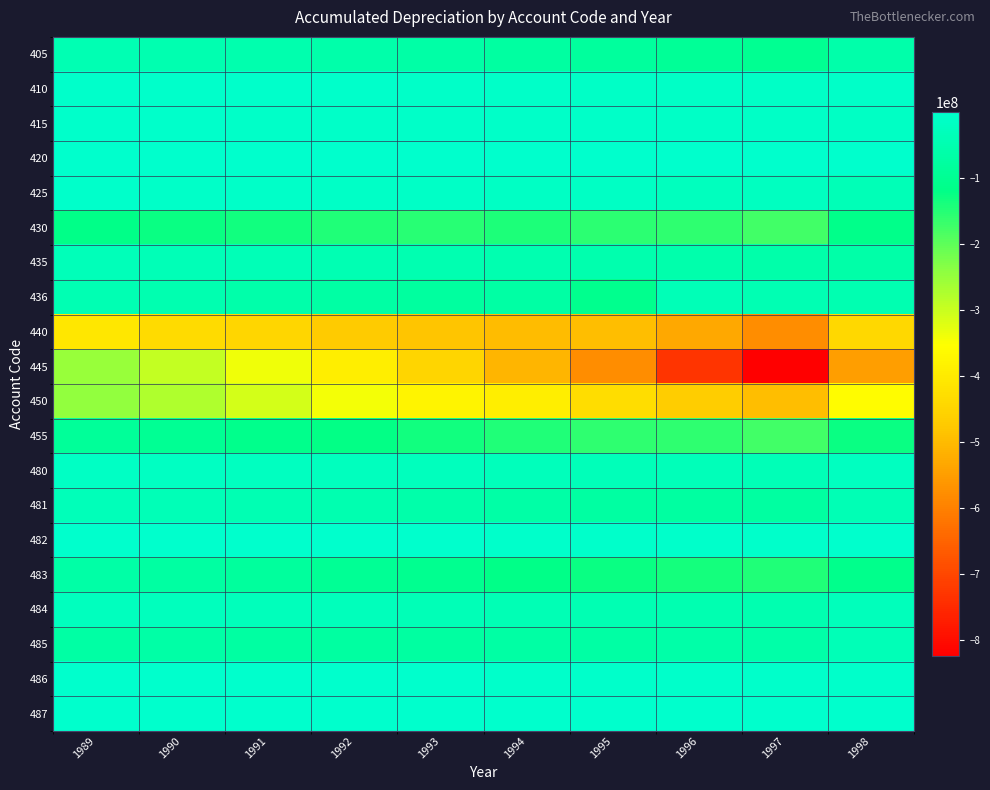

How many data points does each series have?

10